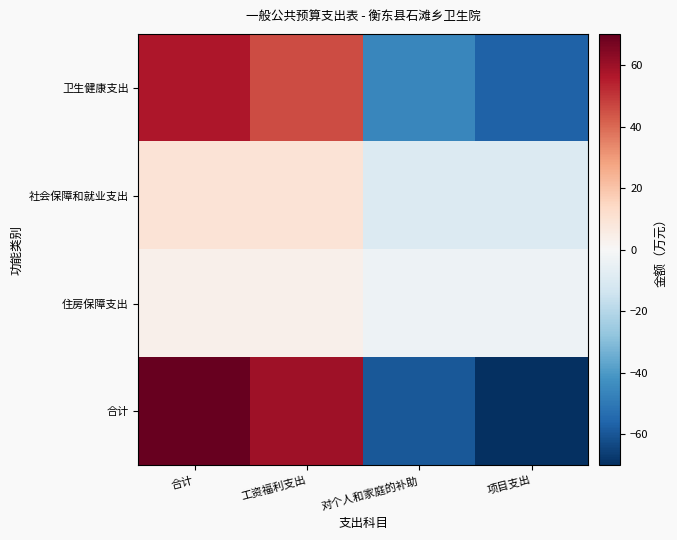

Which has a higher value, 项目支出 or 工资福利支出?

工资福利支出